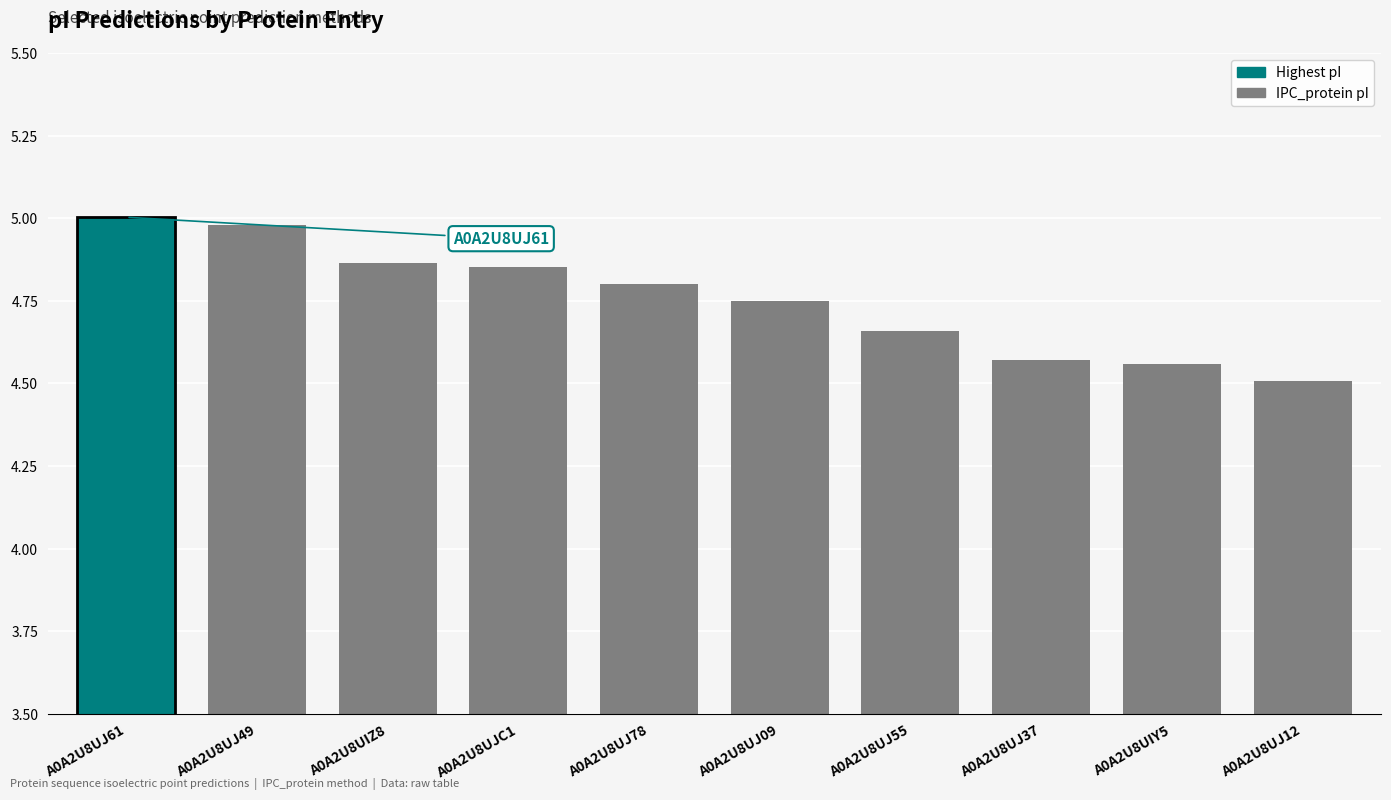

Approximately how many times larger is the value at A0A2U8UJ78 compared to A0A2U8UIY5?

1.1